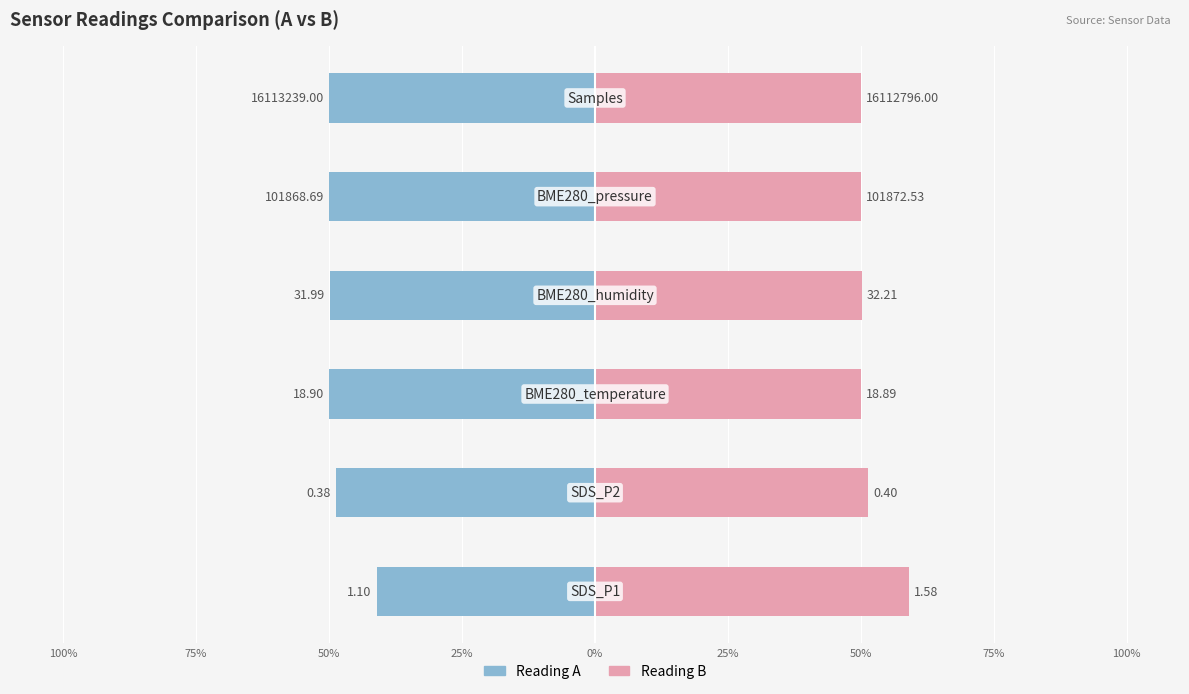

Is the value of Reading A at 25% greater than the value of Reading B at 25%?

No